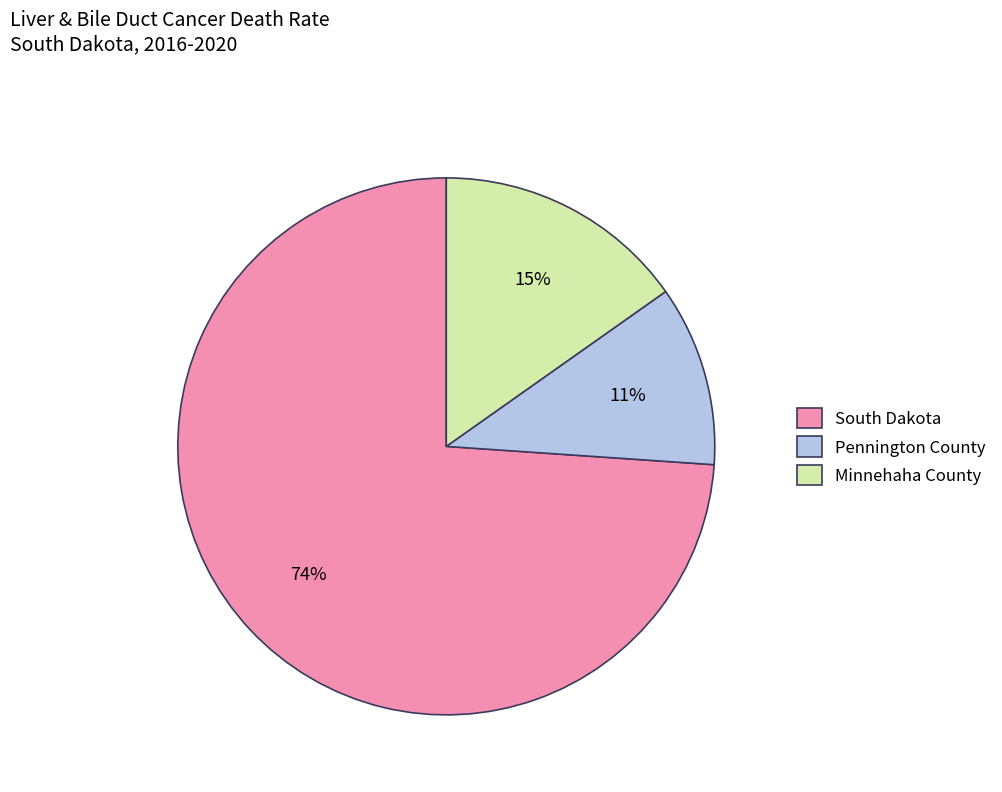

Combined, do Minnehaha County and Pennington County account for over 50%?

No